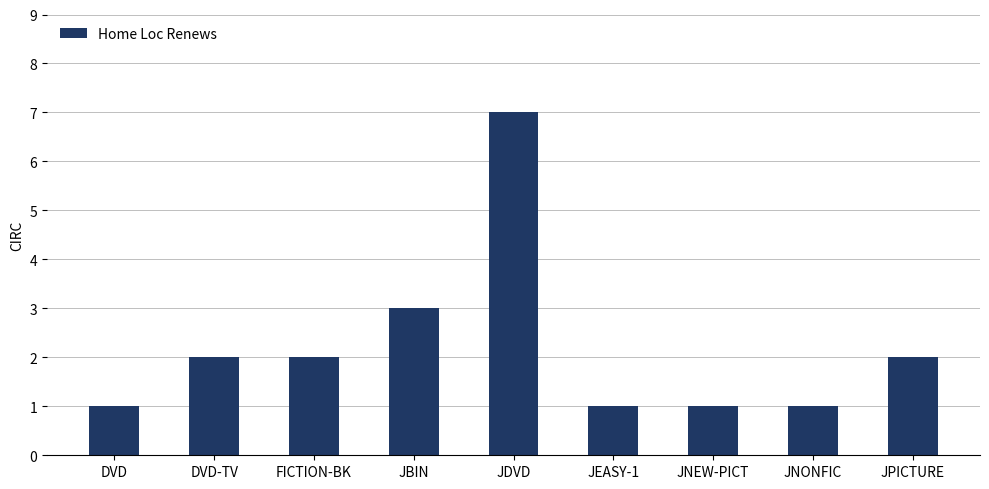

What is the label of the 7th bar from the right?

FICTION-BK